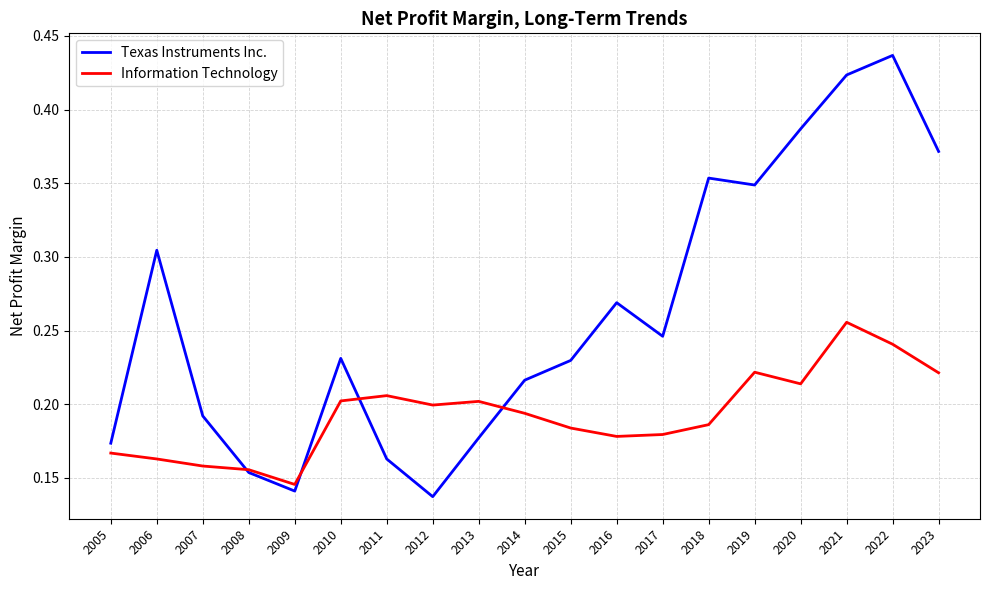

Is the value of Information Technology at 2008 greater than the value of Texas Instruments Inc. at 2015?

No